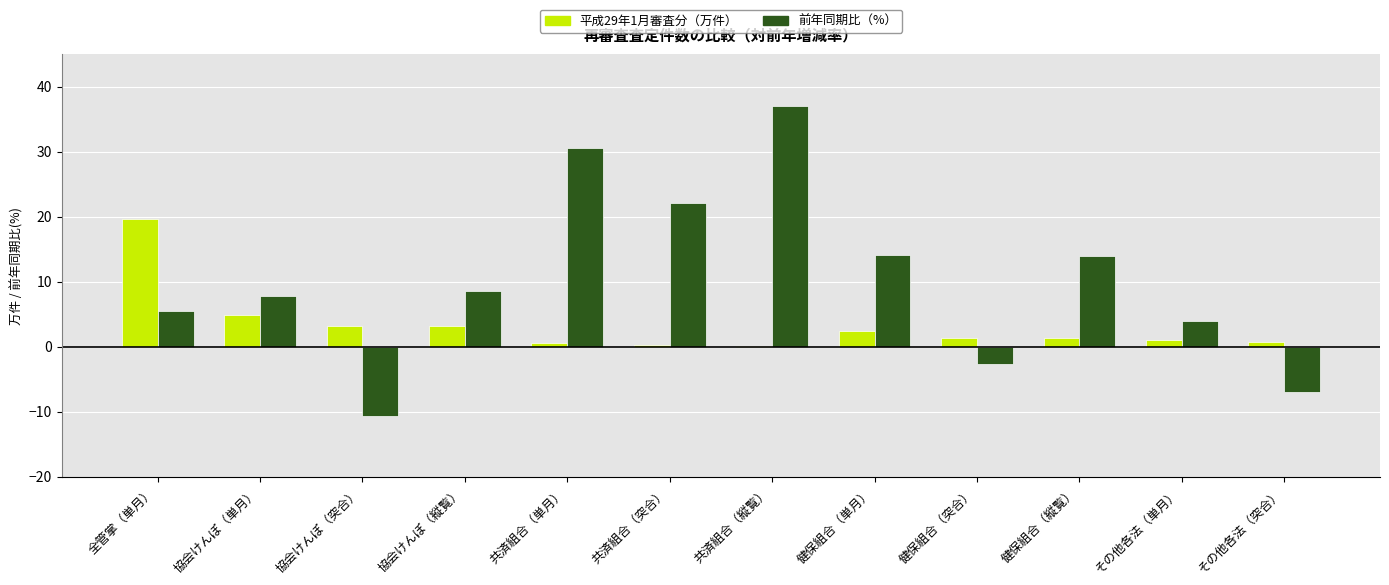

What is the total value across all series at 健保組合（単月）?

16.5